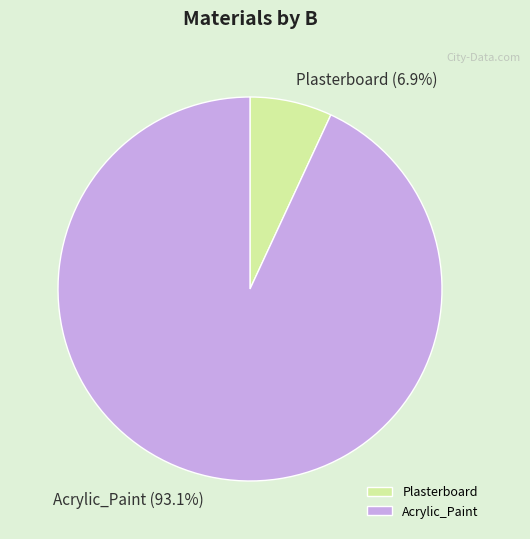

True or false: Acrylic_Paint accounts for 93% of the total.

True